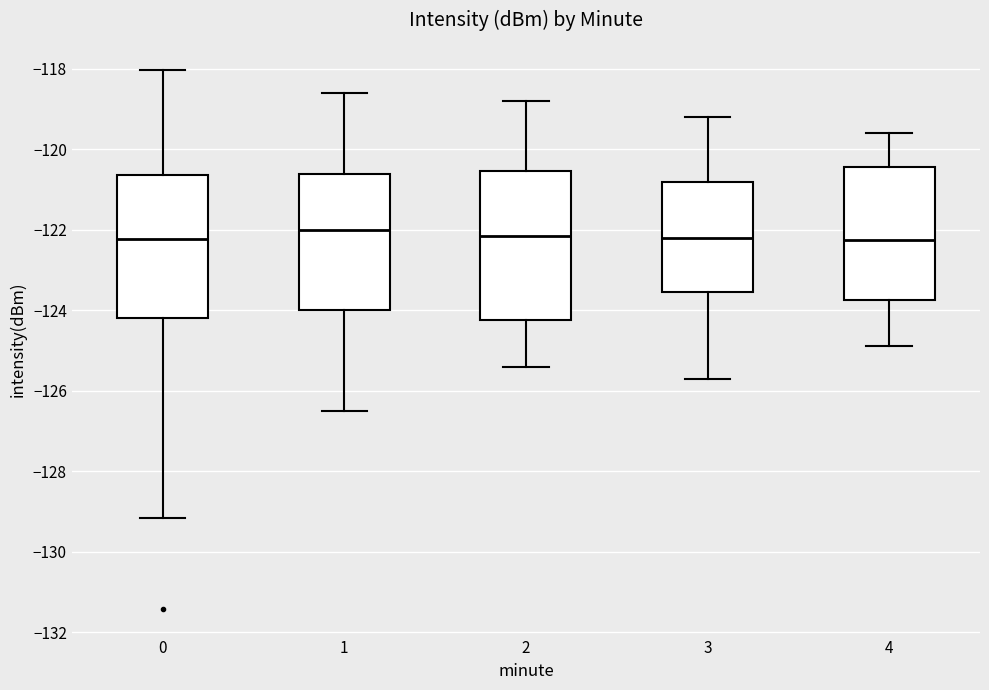

Reading left to right, read every box against the y-axis: the position of its median line, the range the box covers, and the ends of its whiskers. The values are not printed on the chart, so give them approximately, as read against the axis.

0: median -122.2, box -124.2 to -120.6, whiskers -129.2 to -118.0
1: median -122.0, box -124.0 to -120.6, whiskers -126.4 to -118.6
2: median -122.2, box -124.2 to -120.6, whiskers -125.4 to -118.8
3: median -122.2, box -123.6 to -120.8, whiskers -125.6 to -119.2
4: median -122.2, box -123.8 to -120.4, whiskers -124.8 to -119.6